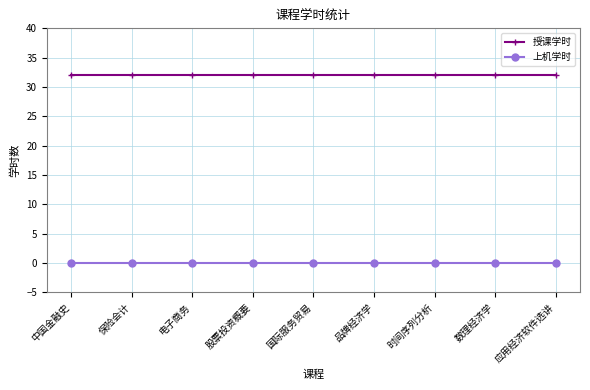

Reading right to left, list all the values displayed in this chart.

授课学时: 应用经济软件选讲=32	数理经济学=32	时间序列分析=32	品牌经济学=32	国际服务贸易=32	股票投资概要=32	电子商务=32	保险会计=32	中国金融史=32
上机学时: 应用经济软件选讲=0	数理经济学=0	时间序列分析=0	品牌经济学=0	国际服务贸易=0	股票投资概要=0	电子商务=0	保险会计=0	中国金融史=0